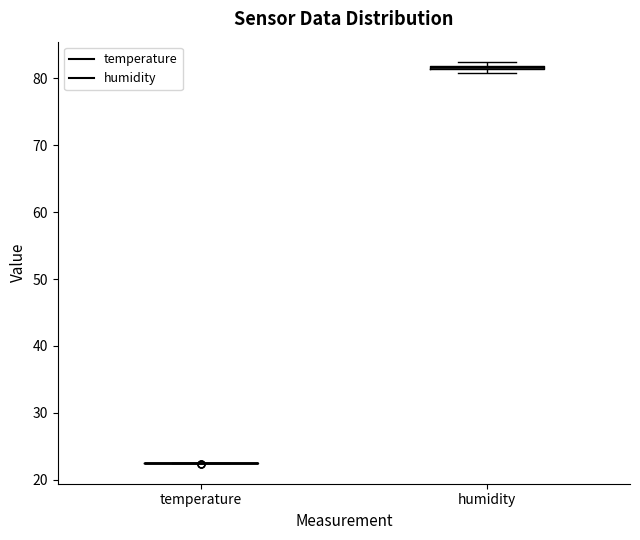

Where is the lower edge of the box for humidity on the y-axis? The values are not printed on the chart, so give them approximately, as read against the axis.

81